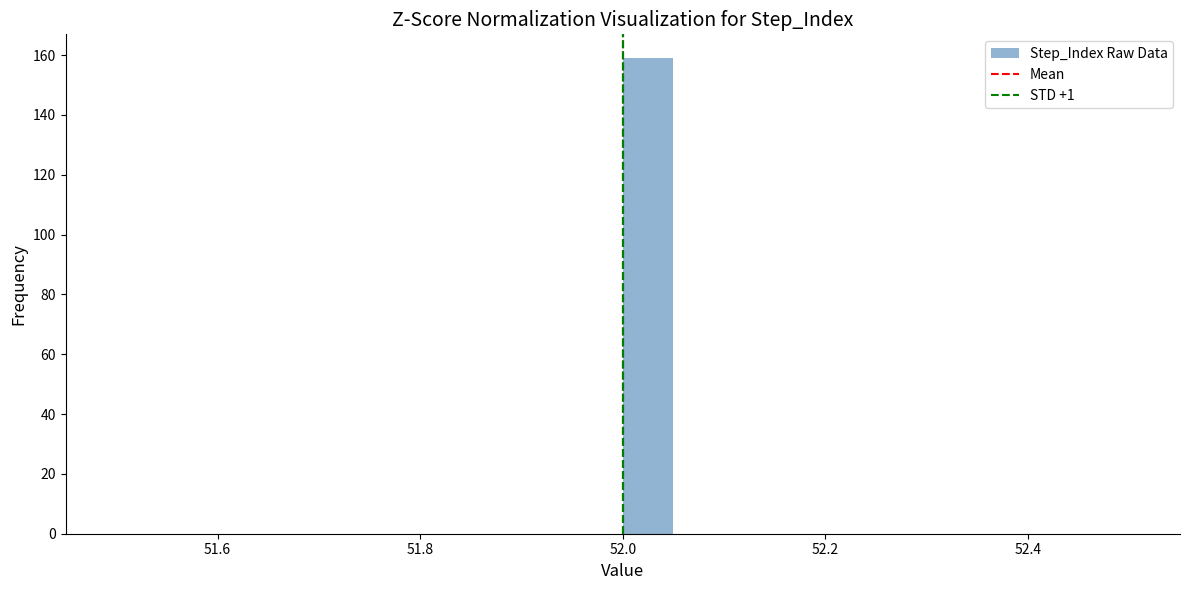

Around what value on the x-axis is the tallest bar? Give the approximate position of its centre, as read against the axis.

52.02